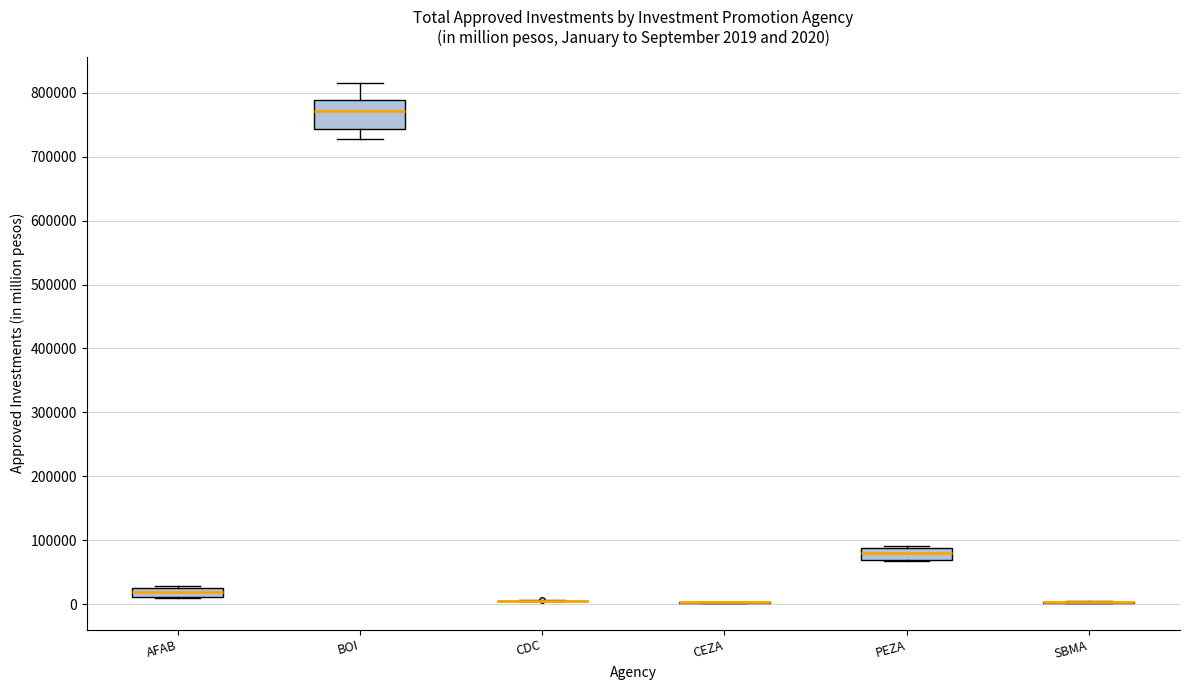

Which box is the tallest, from its lower edge to its upper edge?

BOI